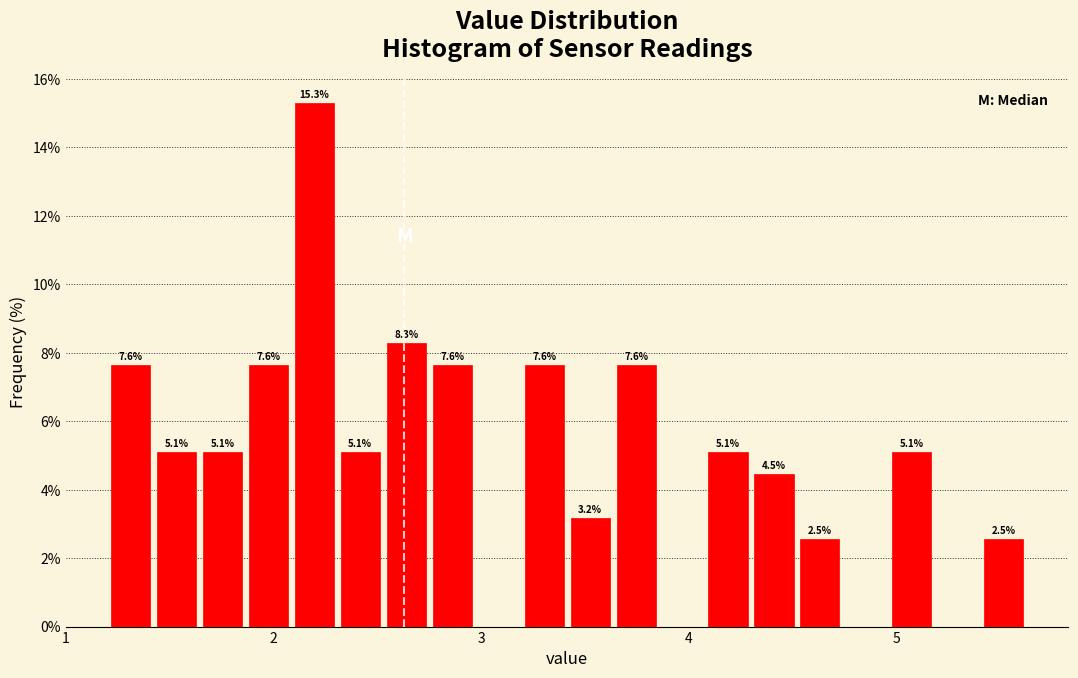

Around what value on the x-axis is the tallest bar? Give the approximate position of its centre, as read against the axis.

2.2